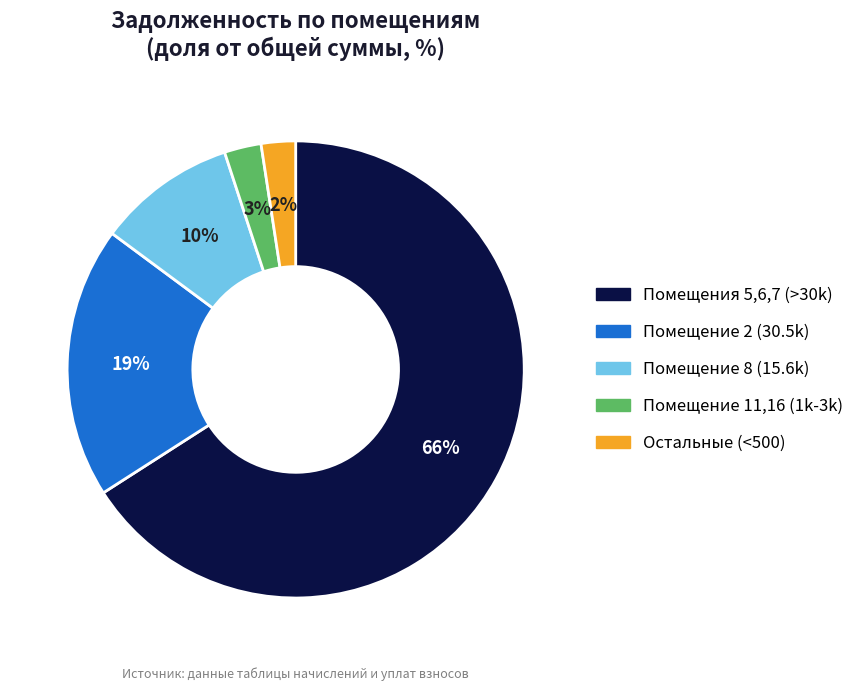

Is there any slice that represents more than half of the pie?

Yes